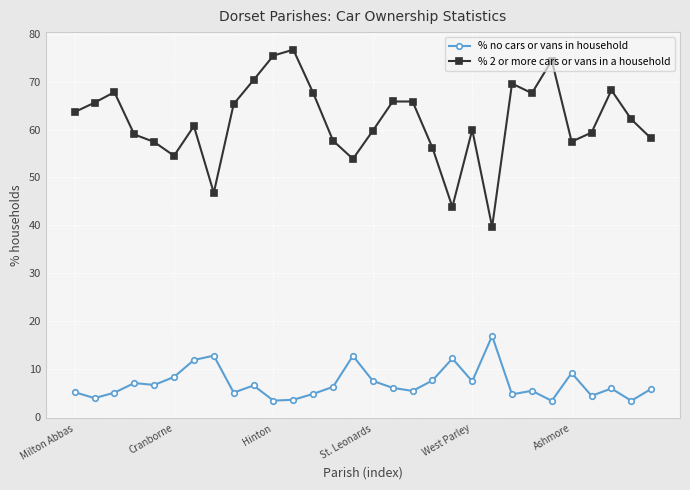

What is the value of the % no cars or vans in household point at the 10th from the left?

6.6